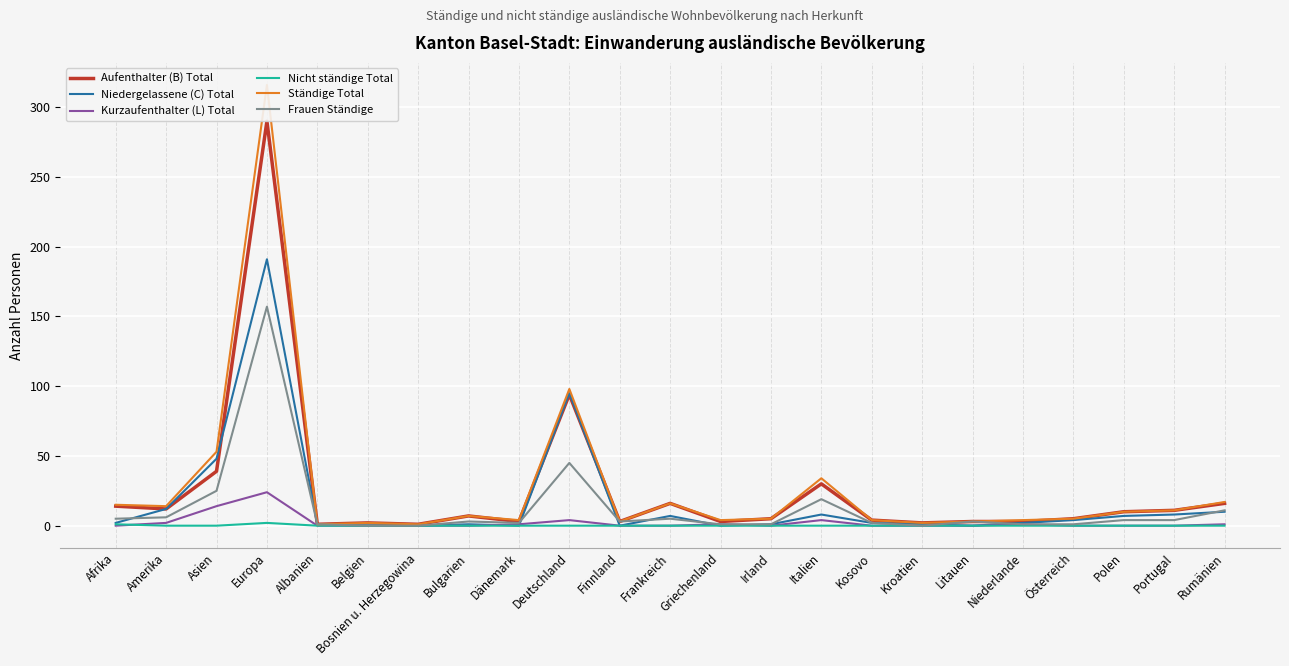

Reading right to left, what are all the values shown in this chart?

Aufenthalter (B) Total: Rumänien=16	Portugal=11	Polen=10	Österreich=5	Niederlande=3	Litauen=3	Kroatien=2	Kosovo=4	Italien=30	Irland=5	Griechenland=3	Frankreich=16	Finnland=3	Deutschland=94	Dänemark=3	Bulgarien=7	Bosnien u. Herzegowina=1	Belgien=2	Albanien=1	Europa=290	Asien=39	Amerika=12	Afrika=14
Niedergelassene (C) Total: Rumänien=10	Portugal=8	Polen=7	Österreich=4	Niederlande=2	Litauen=0	Kroatien=1	Kosovo=2	Italien=8	Irland=1	Griechenland=0	Frankreich=7	Finnland=0	Deutschland=95	Dänemark=0	Bulgarien=1	Bosnien u. Herzegowina=0	Belgien=0	Albanien=1	Europa=191	Asien=48	Amerika=12	Afrika=2
Kurzaufenthalter (L) Total: Rumänien=1	Portugal=0	Polen=0	Österreich=0	Niederlande=1	Litauen=0	Kroatien=0	Kosovo=0	Italien=4	Irland=0	Griechenland=1	Frankreich=0	Finnland=0	Deutschland=4	Dänemark=1	Bulgarien=0	Bosnien u. Herzegowina=0	Belgien=0	Albanien=0	Europa=24	Asien=14	Amerika=2	Afrika=0
Nicht ständige Total: Rumänien=0	Portugal=0	Polen=0	Österreich=0	Niederlande=0	Litauen=0	Kroatien=0	Kosovo=0	Italien=0	Irland=0	Griechenland=0	Frankreich=0	Finnland=0	Deutschland=0	Dänemark=0	Bulgarien=0	Bosnien u. Herzegowina=0	Belgien=0	Albanien=0	Europa=2	Asien=0	Amerika=0	Afrika=1
Ständige Total: Rumänien=17	Portugal=11	Polen=10	Österreich=5	Niederlande=4	Litauen=3	Kroatien=2	Kosovo=4	Italien=34	Irland=5	Griechenland=4	Frankreich=16	Finnland=3	Deutschland=98	Dänemark=4	Bulgarien=7	Bosnien u. Herzegowina=1	Belgien=2	Albanien=1	Europa=316	Asien=53	Amerika=14	Afrika=15
Frauen Ständige: Rumänien=11	Portugal=4	Polen=4	Österreich=1	Niederlande=1	Litauen=3	Kroatien=0	Kosovo=2	Italien=19	Irland=1	Griechenland=1	Frankreich=5	Finnland=3	Deutschland=45	Dänemark=2	Bulgarien=3	Bosnien u. Herzegowina=0	Belgien=0	Albanien=1	Europa=157	Asien=25	Amerika=6	Afrika=5